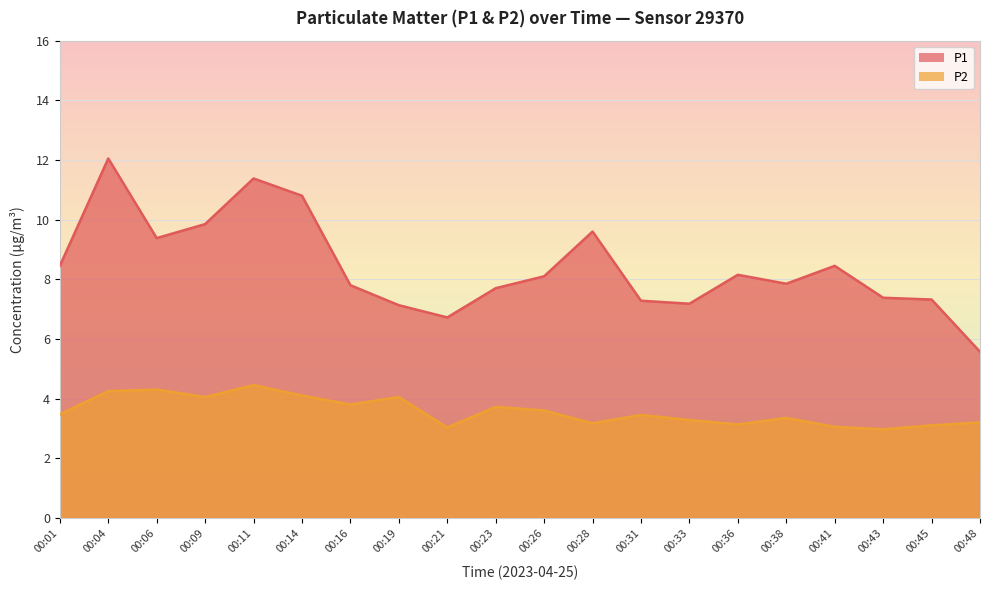

List the series in order of their overall mean, highest first.

P1, P2